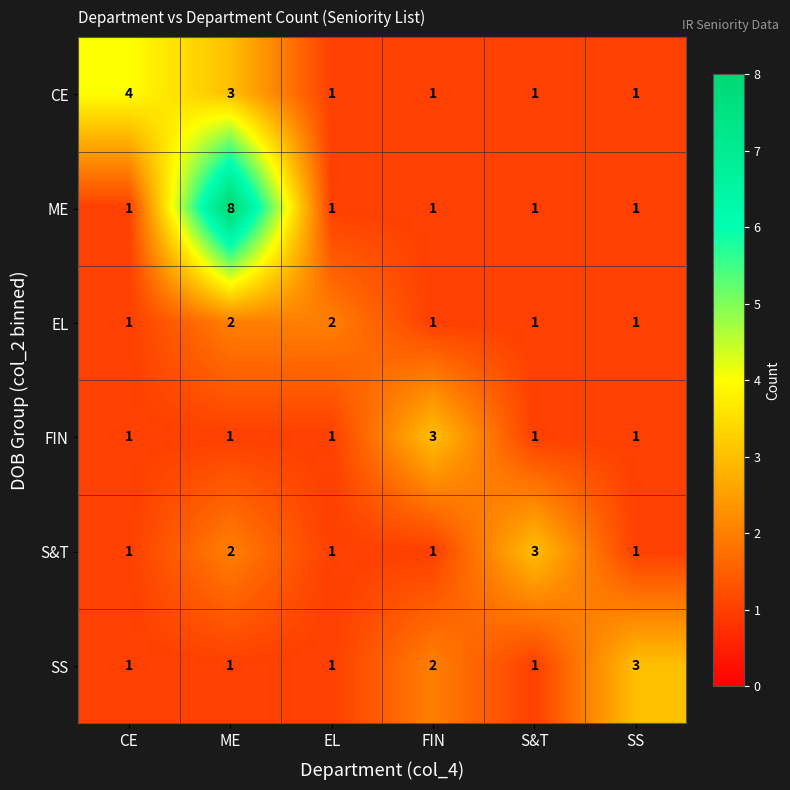

What is the highest value of the CE series?

4